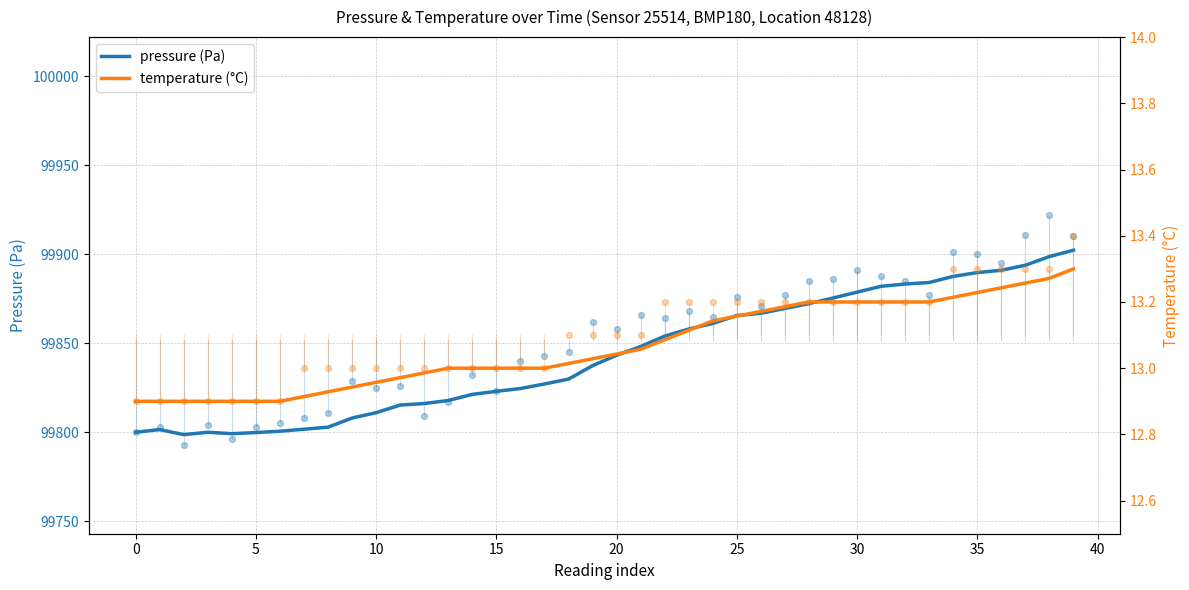

Which series has the largest total across all categories?

pressure (Pa)